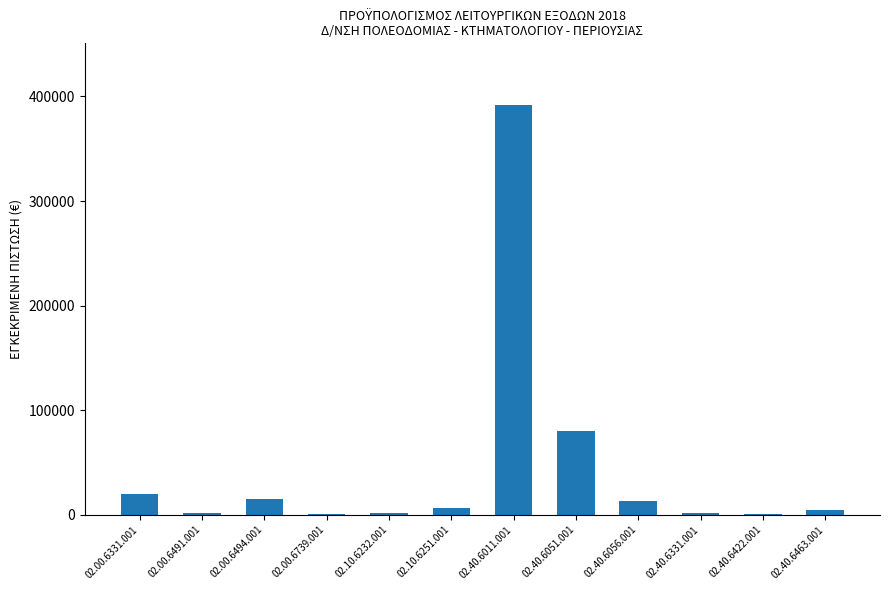

What is the greatest value displayed?

392000.0